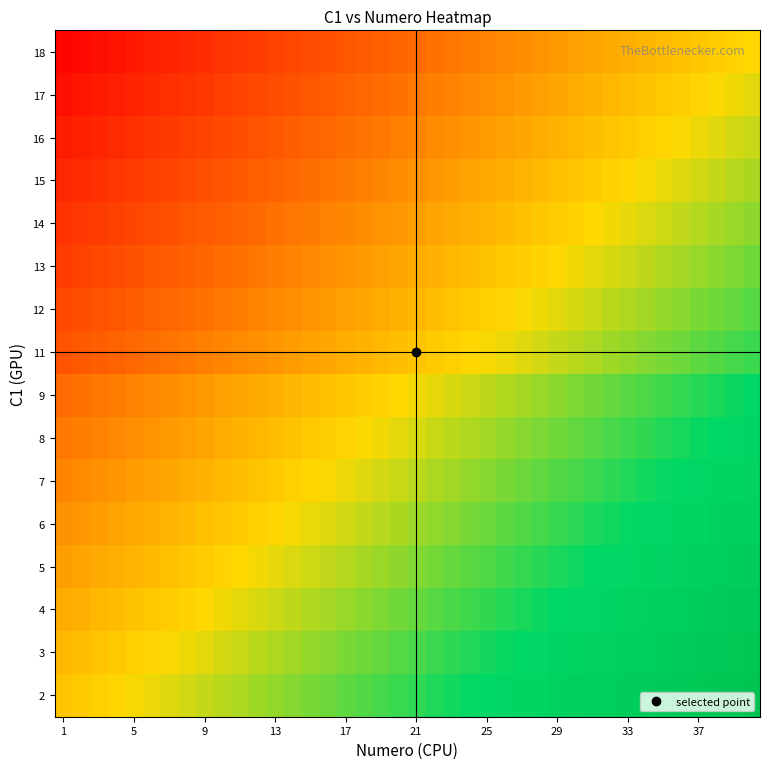

What is the maximum value shown in the chart?

0.9